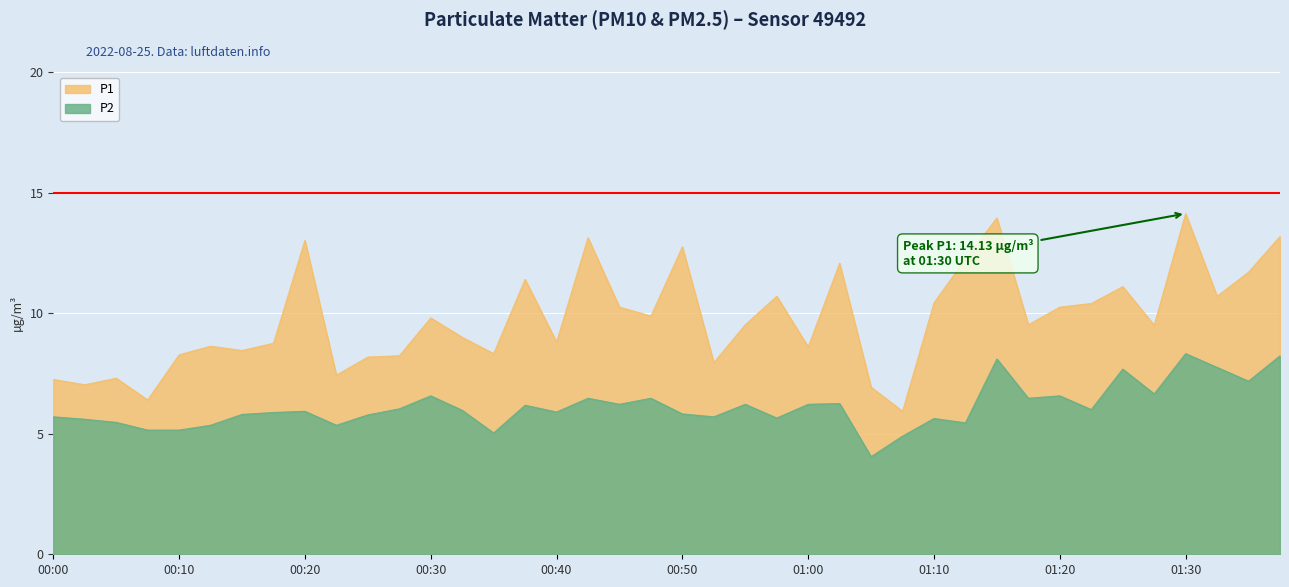

What is the label of the 2nd point from the right?

01:35